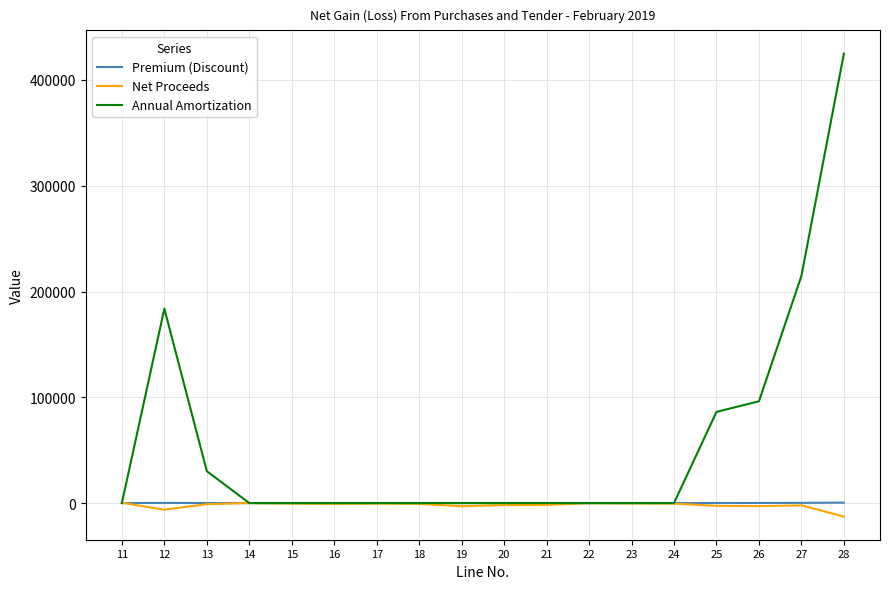

What is the difference between the maximum and minimum values in the Annual Amortization series?

424972.8